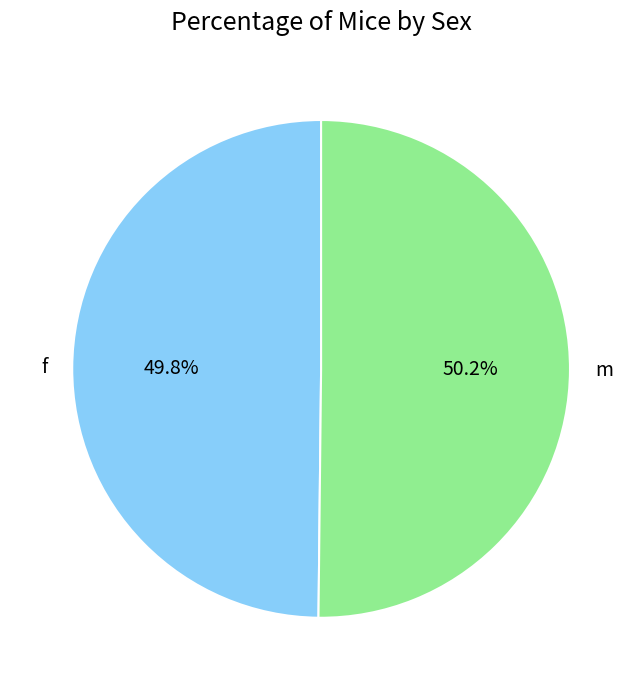

What is the total percentage of f and m?

100.0%